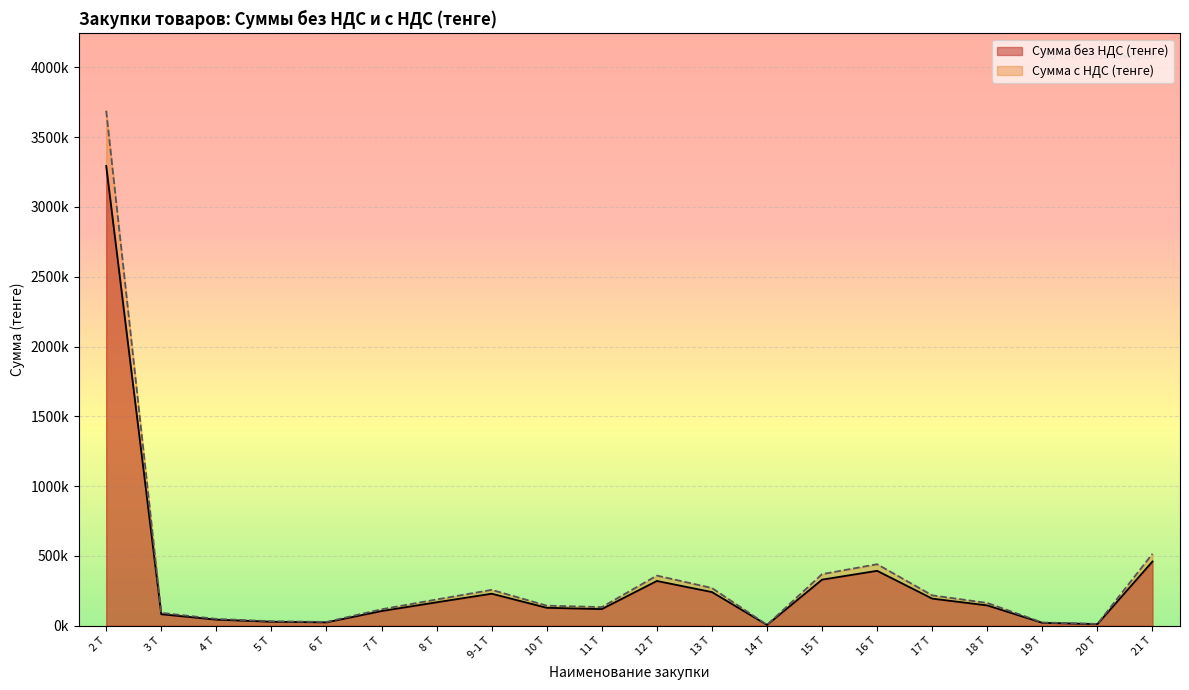

Does the chart display data point markers on the line(s)?

No